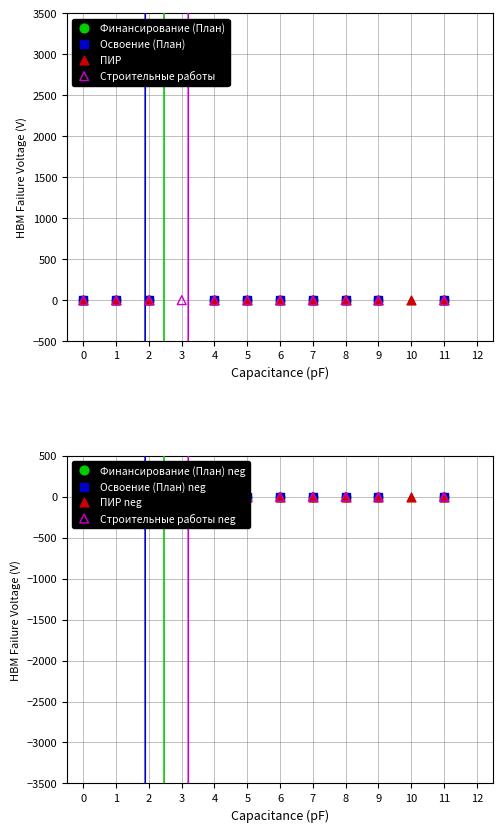

What are all the series names shown in the legend?

Финансирование (План), Освоение (План), ПИР, Строительные работы